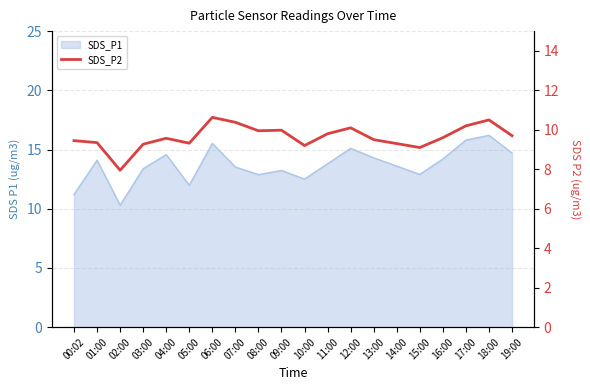

What is the label of the 19th point from the right?

01:00